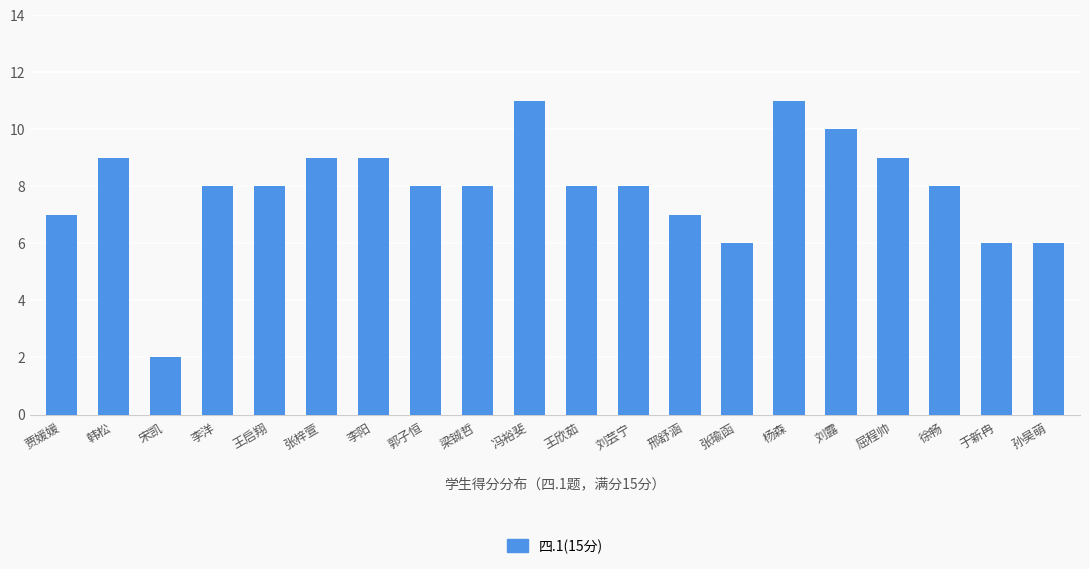

How many values are between 7 and 9?

13